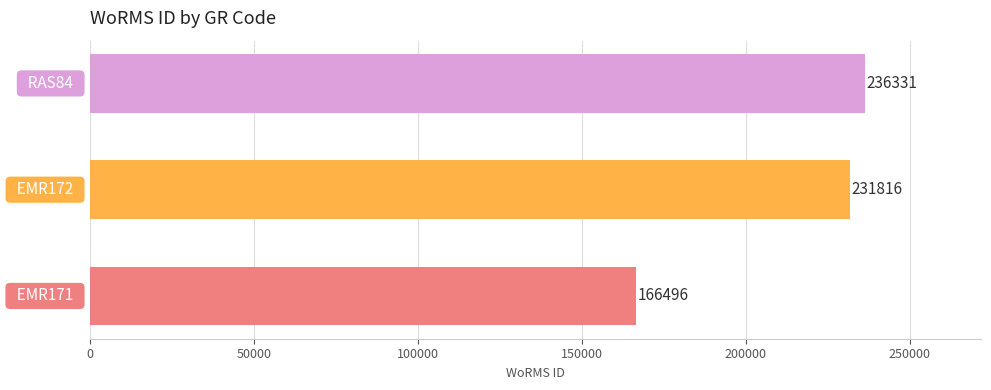

What is the greatest value displayed?

236331